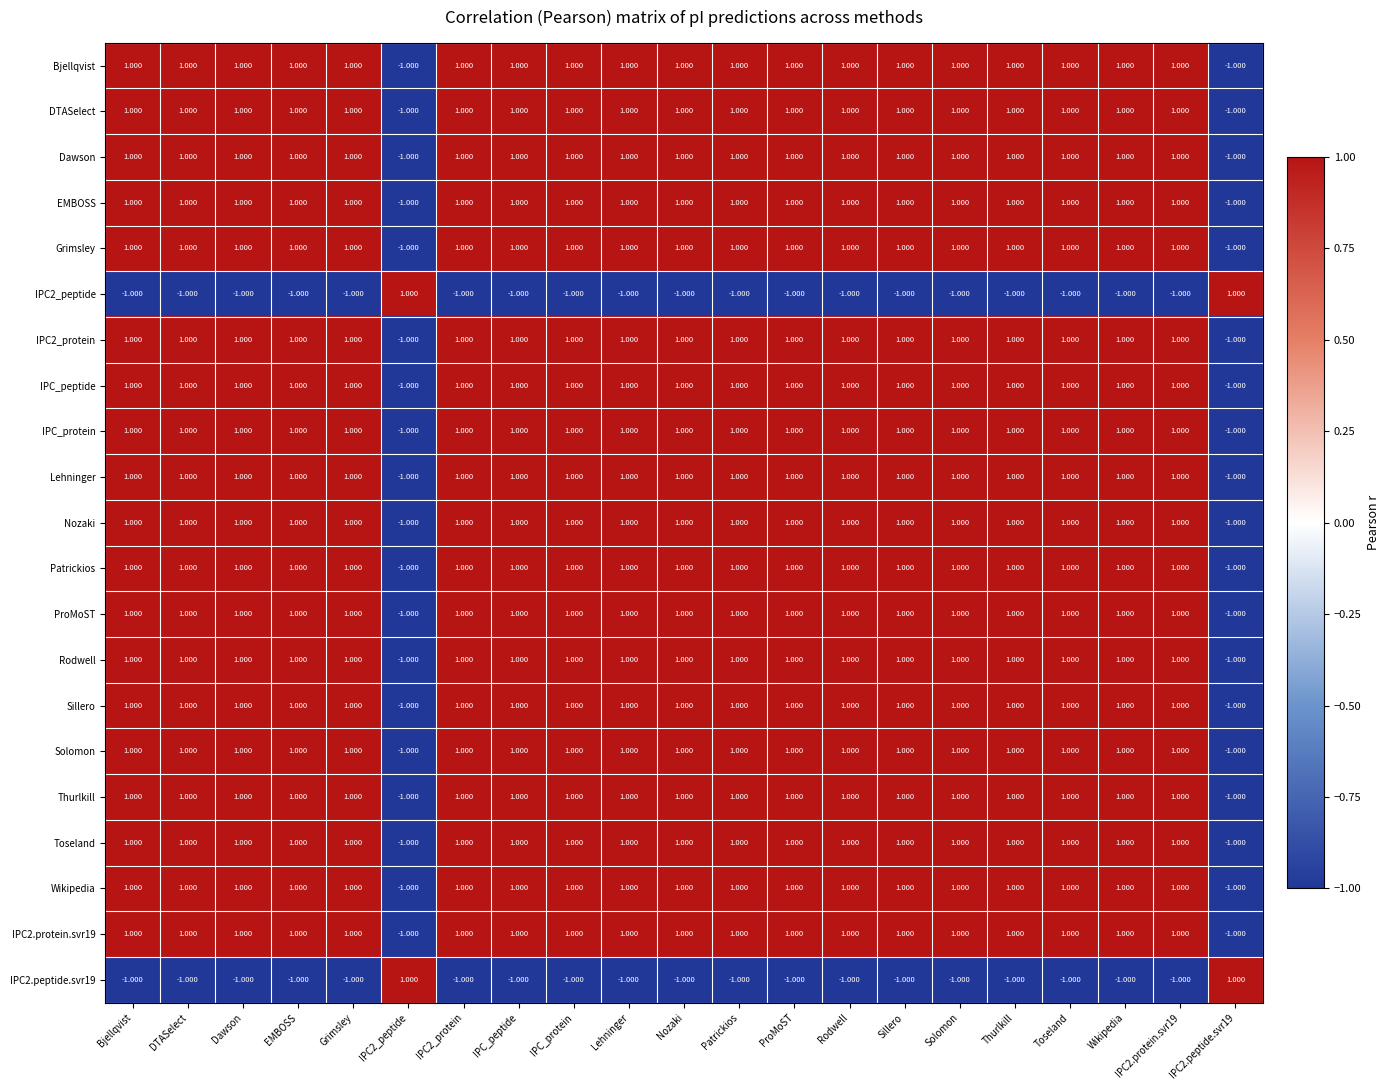

How many data points in Rodwell are less than 1?

2